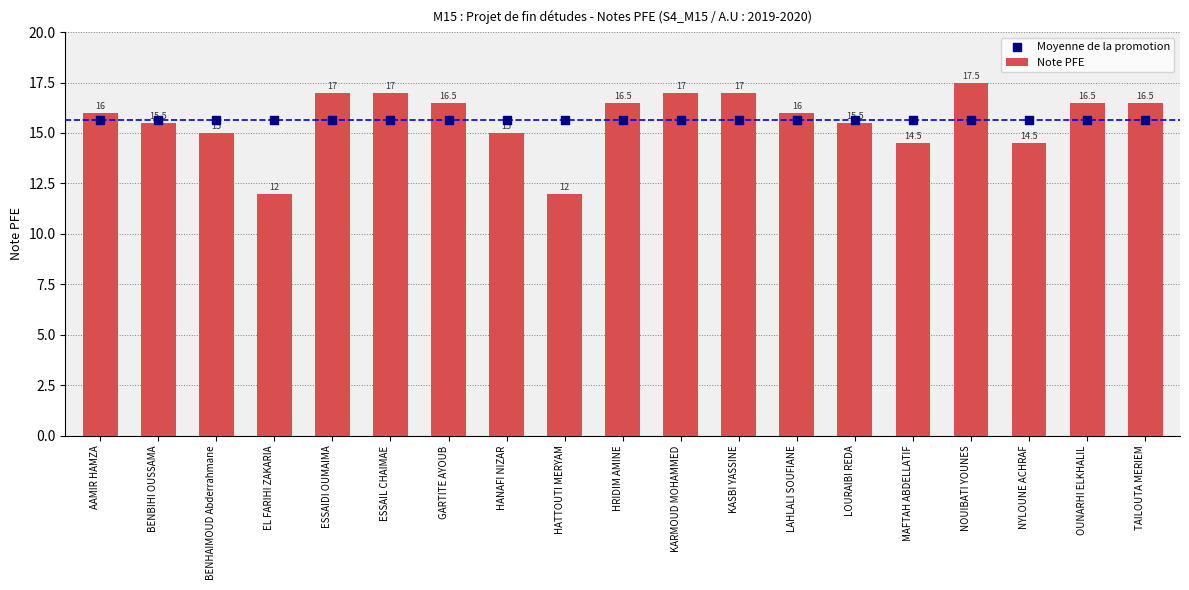

Is the value of Moyenne de la promotion at LOURAIBI REDA greater than the value of Note PFE at HATTOUTI MERYAM?

Yes